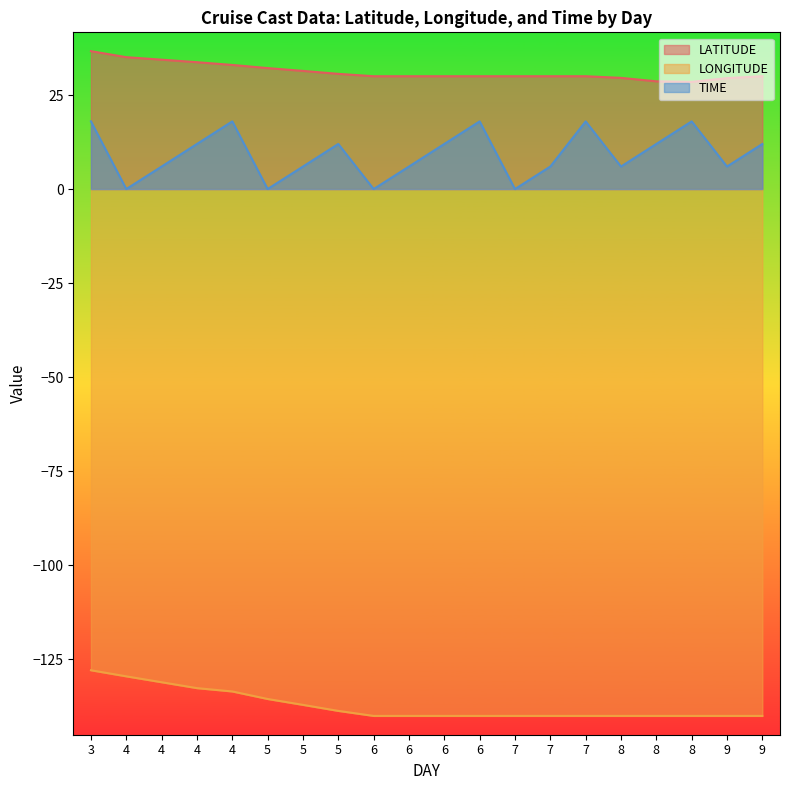

What is the sum of the LATITUDE values at 5 and 4?

65.8